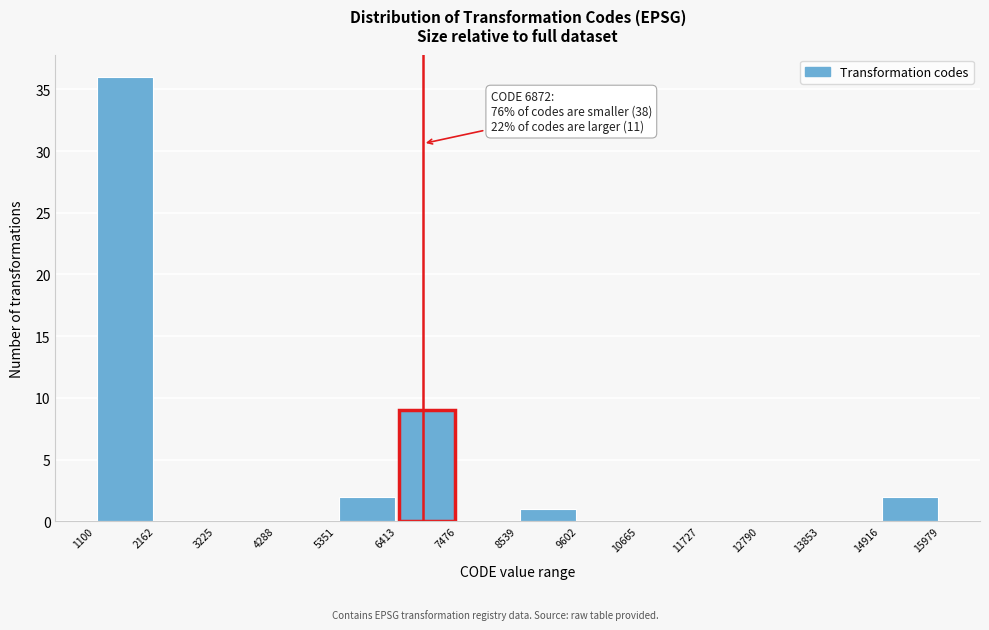

Which range on the x-axis has the tallest bar?

1100 to 2162